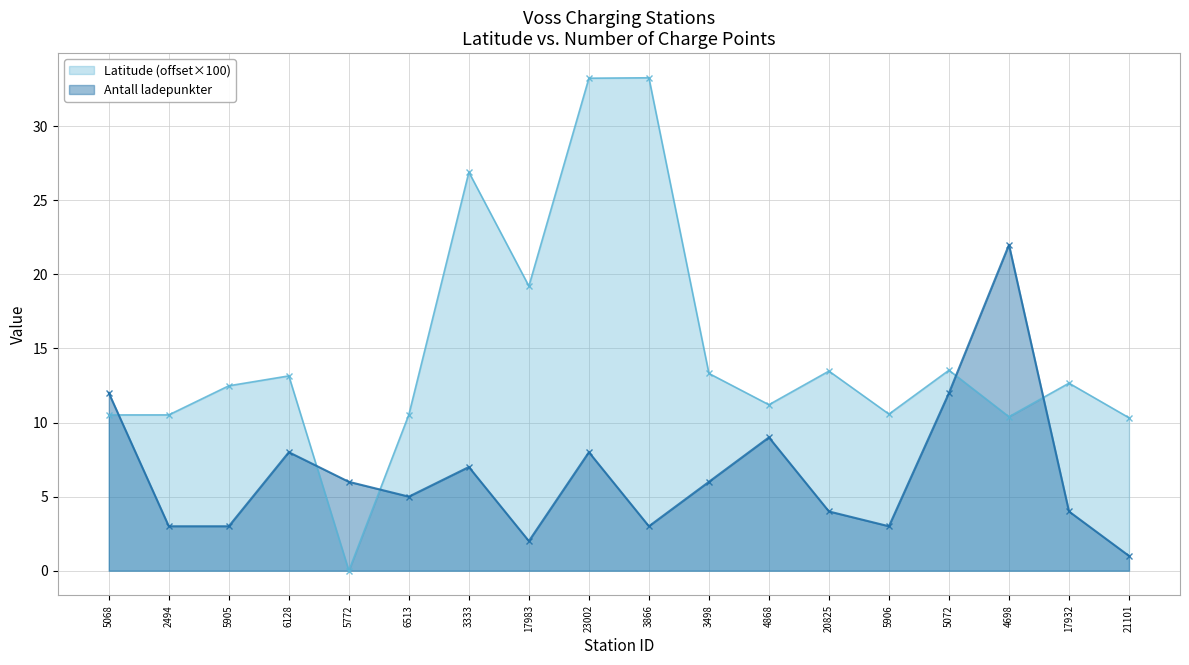

List the series in order of their overall mean, lowest first.

Antall ladepunkter, Latitude (offset×100)